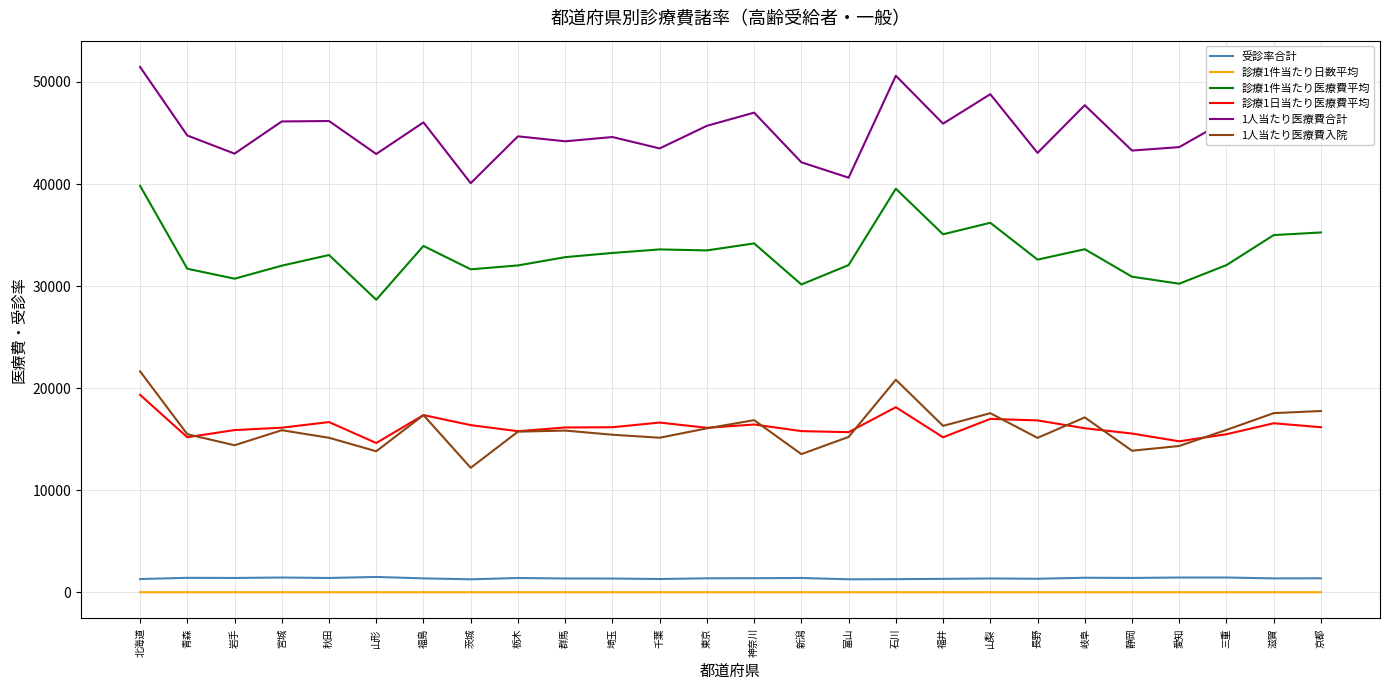

At which category does the chart reach its peak across all series?

北海道